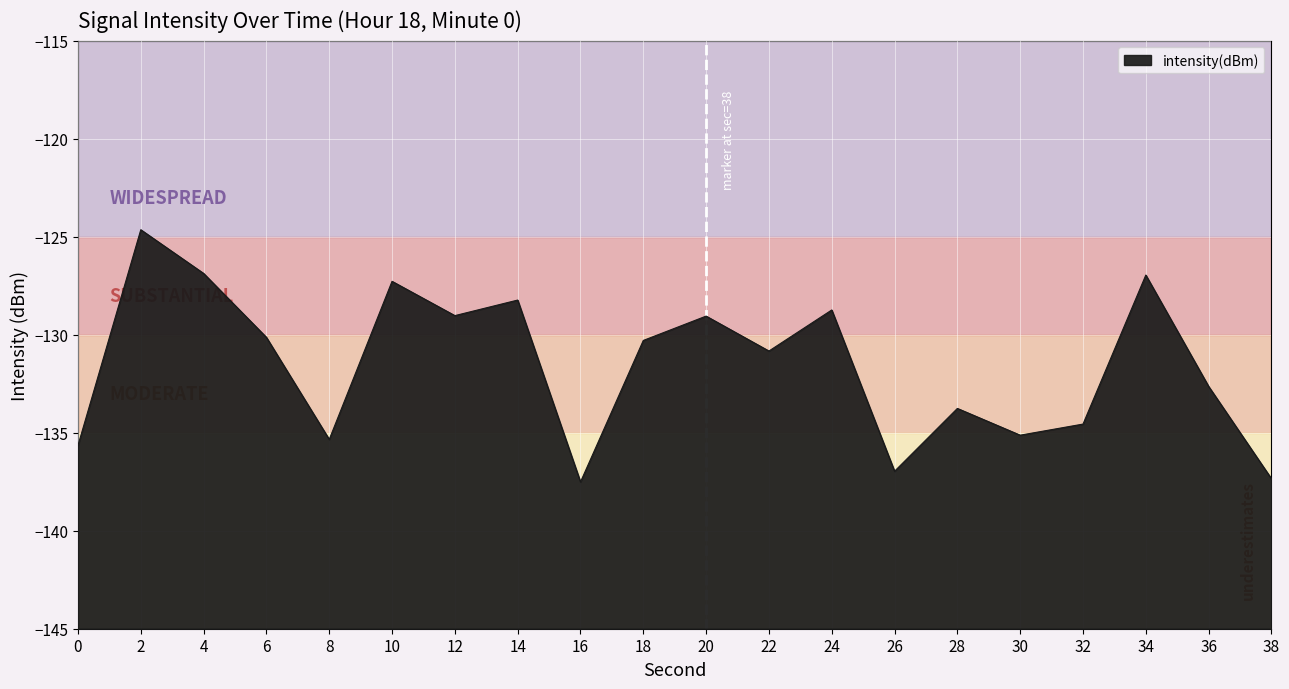

How many data points are less than -130?

12